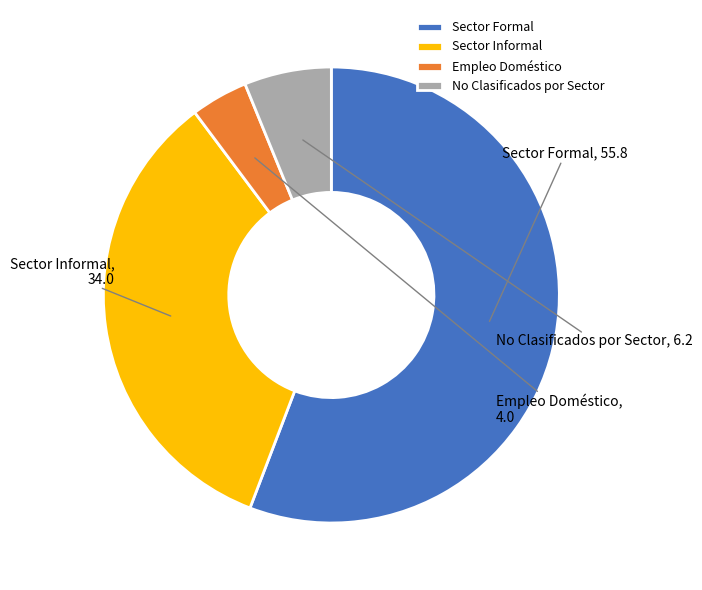

What is the smallest slice in the pie chart?

Empleo Doméstico